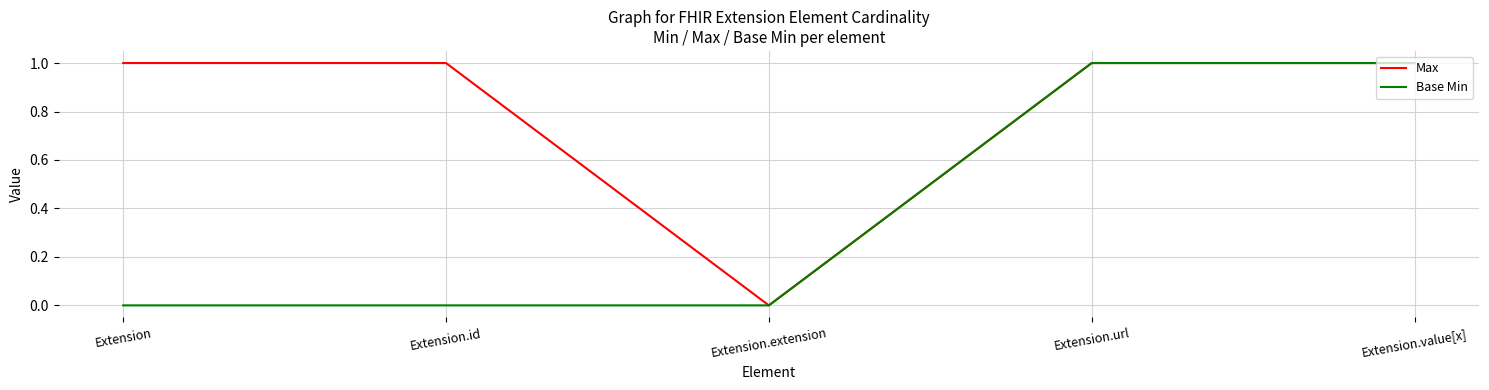

True or false: Max has a value of 0 at Extension.extension.

True